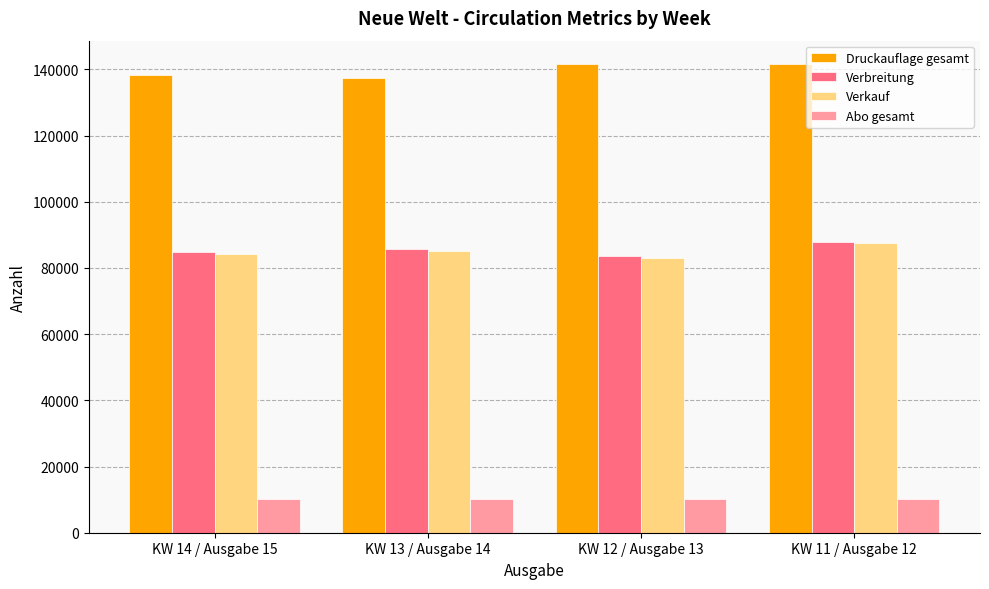

What is the label of the 1st bar from the right?

KW 11 / Ausgabe 12